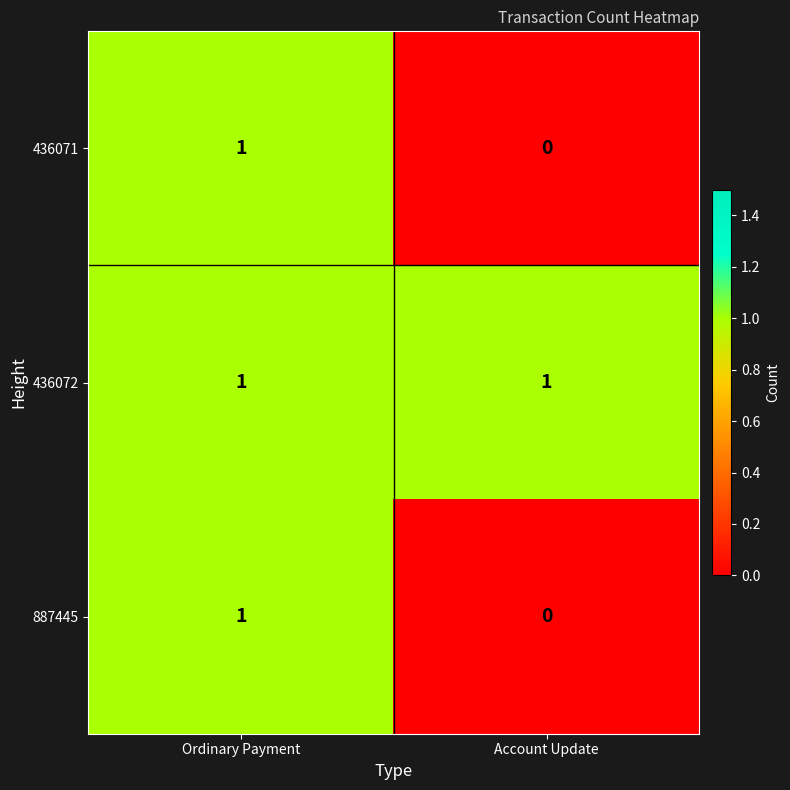

List the labels in order of 887445 value, largest first.

Ordinary Payment, Account Update